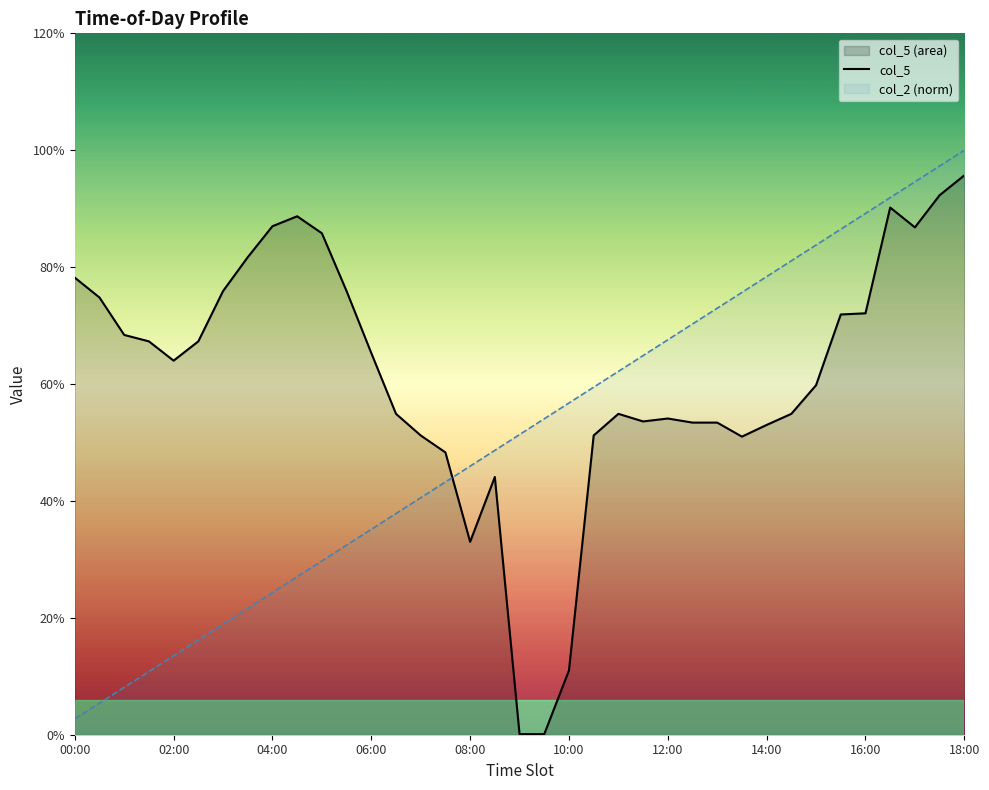

What position from the right is 15:00?

7